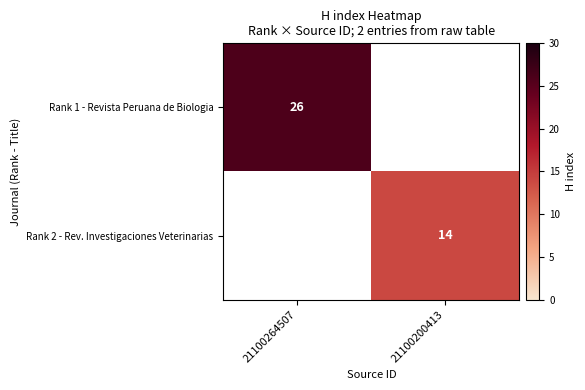

True or false: Rank 1 - Revista Peruana de Biologia has a value of 8 at 21100264507.

False